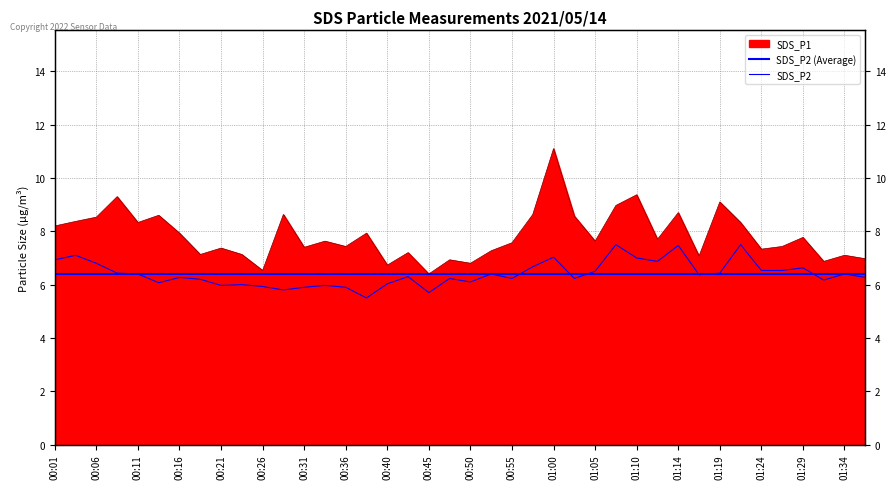

Reading left to right, transcribe all the data shown in this chart.

SDS_P1: 8.2	8.4	8.5	9.3	8.3	8.6	7.9	7.1	7.4	7.1	6.5	8.6	7.4	7.6	7.4	7.9	6.7	7.2	6.4	6.9	6.8	7.3	7.6	8.6	11.1	8.6	7.6	9.0	9.4	7.7	8.7	7.1	9.1	8.3	7.3	7.4	7.8	6.9	7.1	7.0
SDS_P2: 6.9	7.1	6.8	6.4	6.4	6.1	6.3	6.2	6.0	6.0	5.9	5.8	5.9	6.0	5.9	5.5	6.0	6.3	5.7	6.2	6.1	6.4	6.2	6.7	7.0	6.2	6.5	7.5	7.0	6.9	7.5	6.4	6.4	7.5	6.5	6.5	6.6	6.2	6.4	6.3